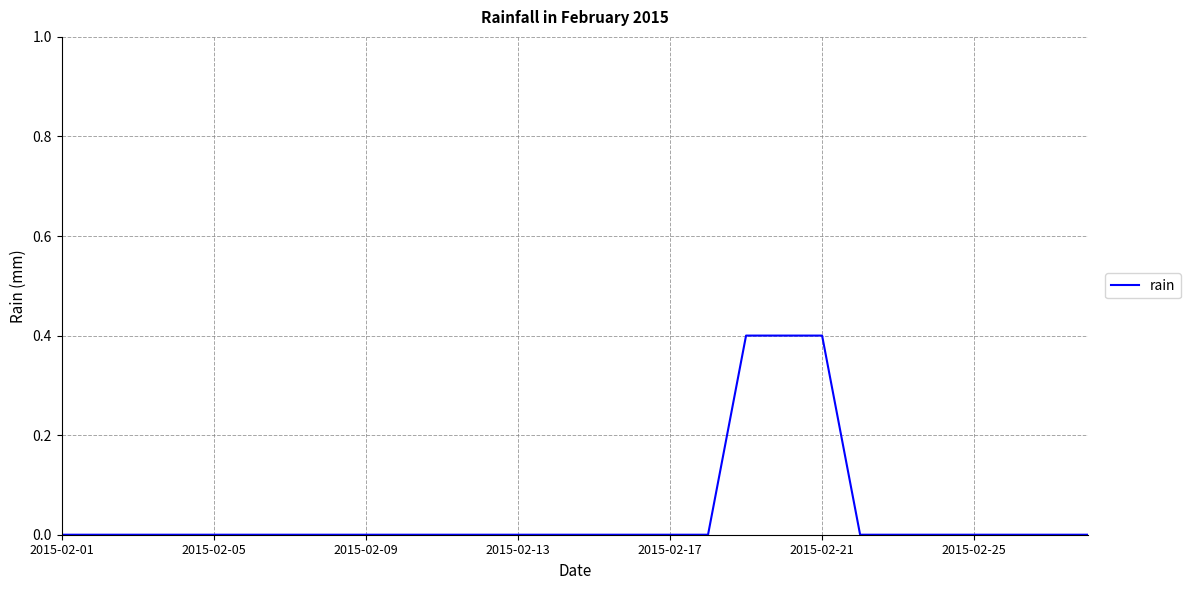

Count the values in the range 0 to 1.

28